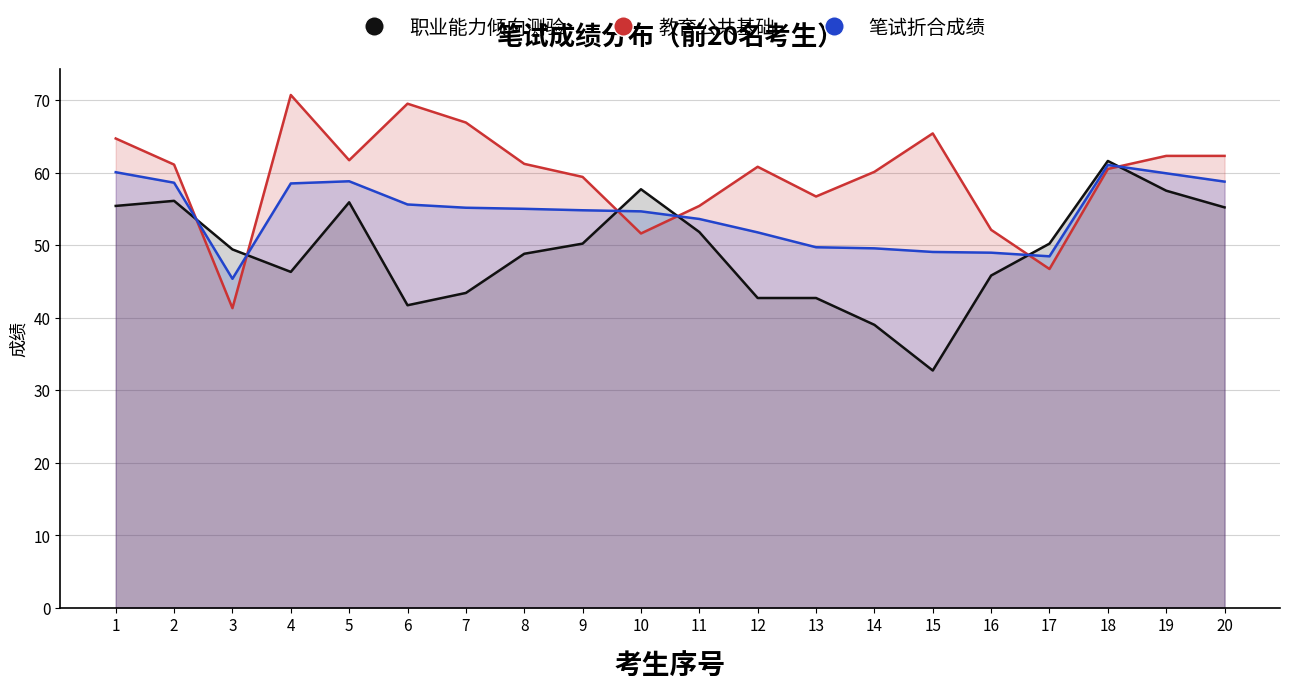

Where does the 教育公共基础 series first go above 61?

1